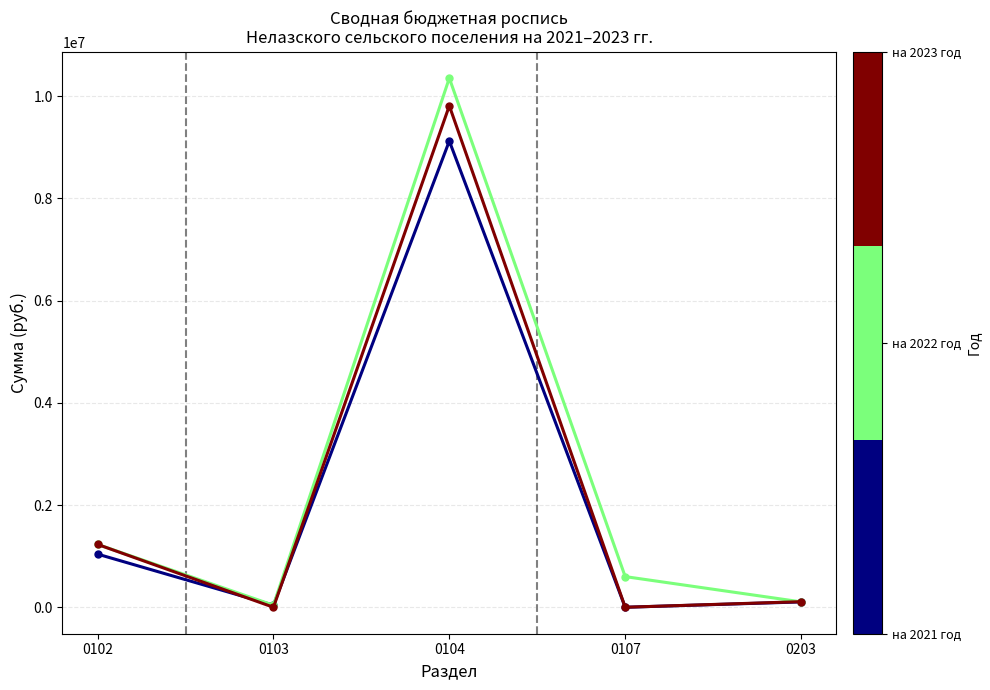

What is the total value across all series at 0107?

600000.0